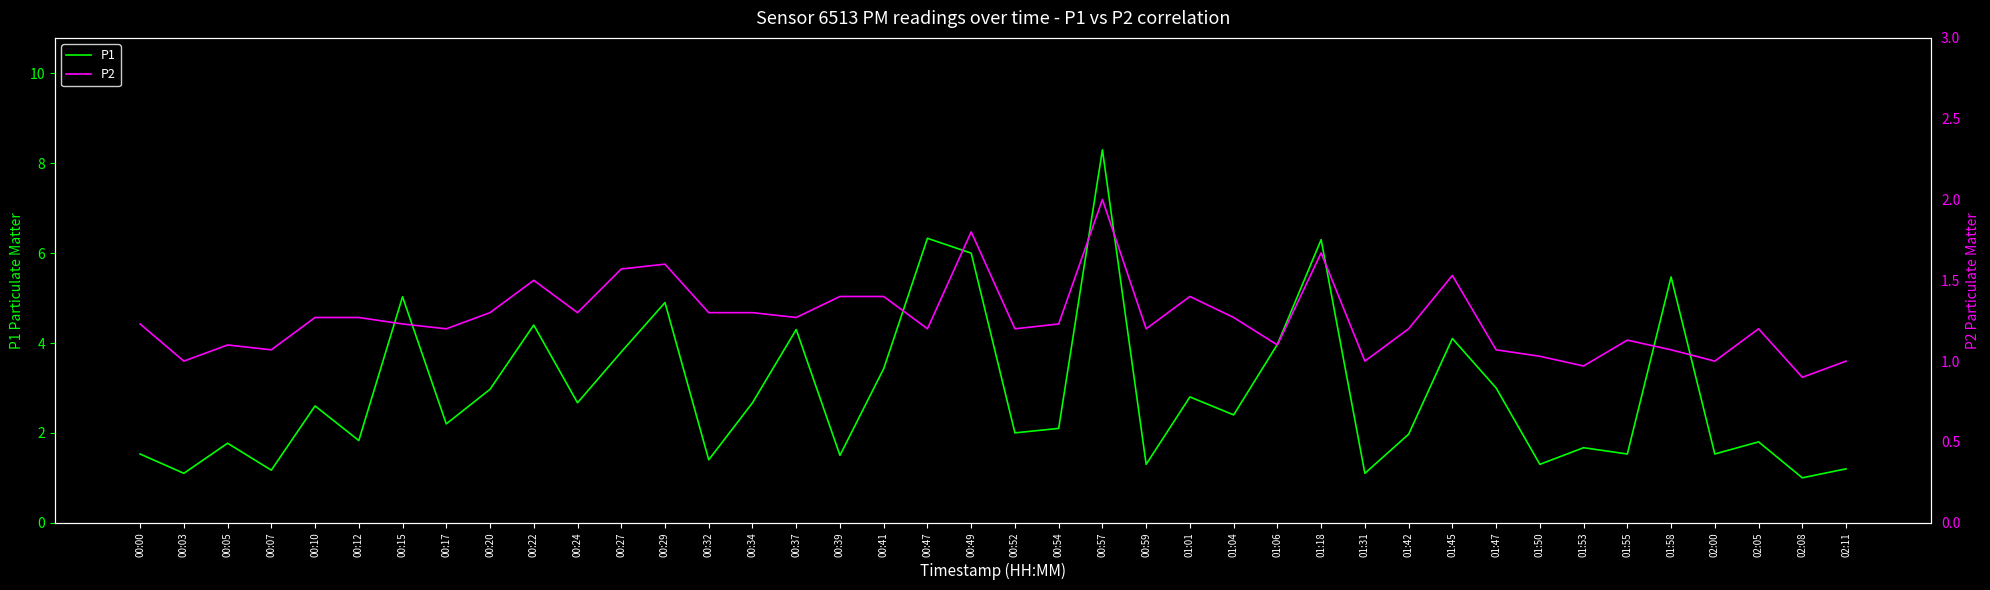

How many lines are shown in the chart?

2